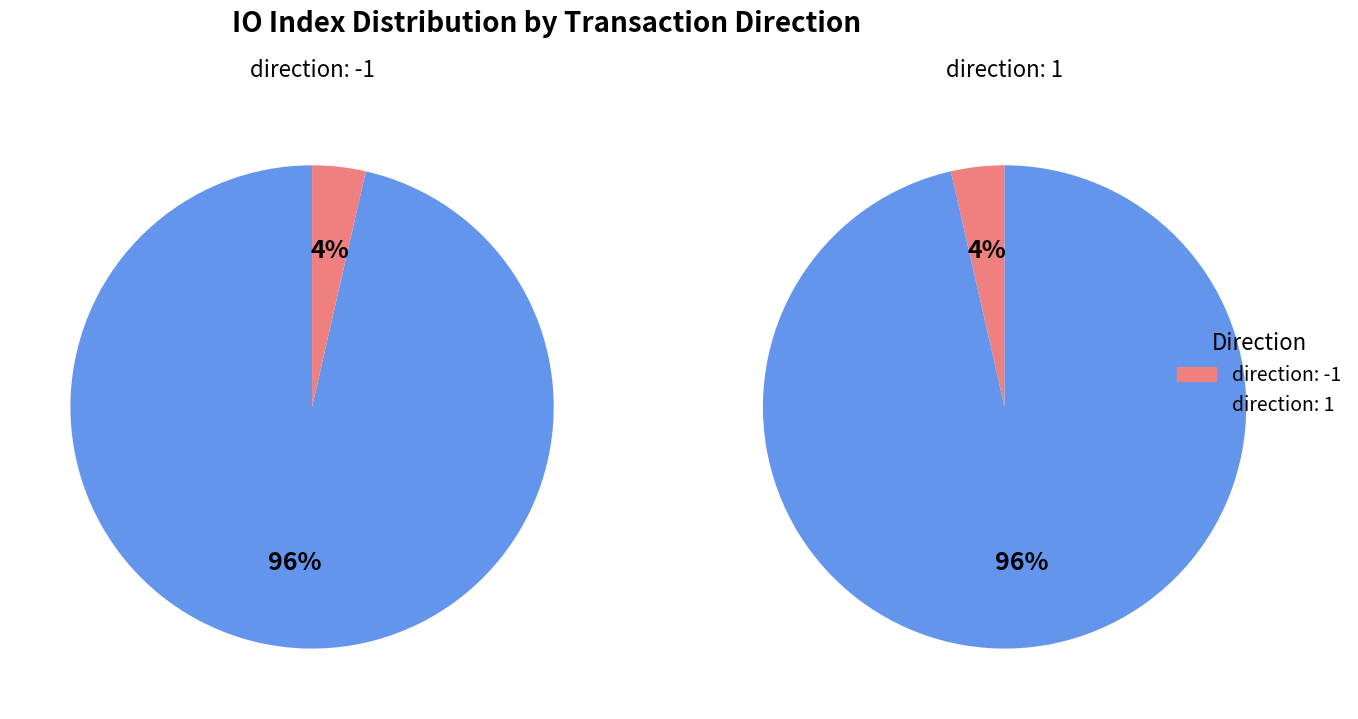

To the nearest percent, what is the difference between the largest and smallest slice percentages?

93%